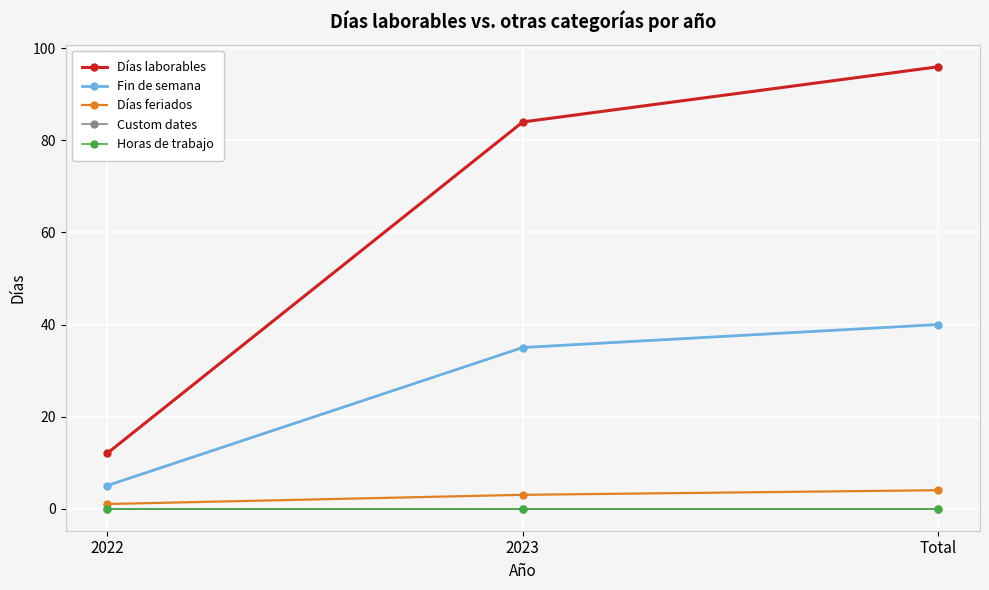

True or false: Días laborables has a value of 131 at Total.

False